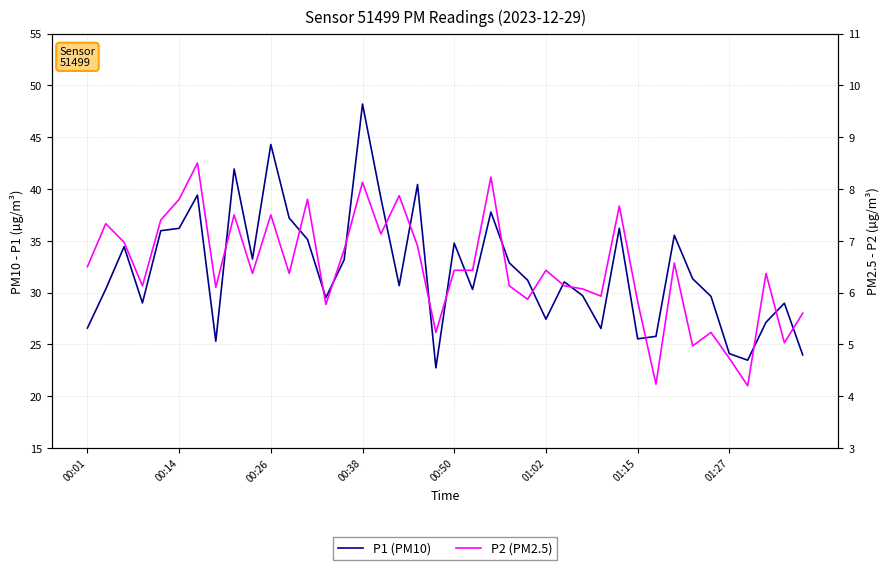

The value of P1 at 23 is 32.9. True or false?

True